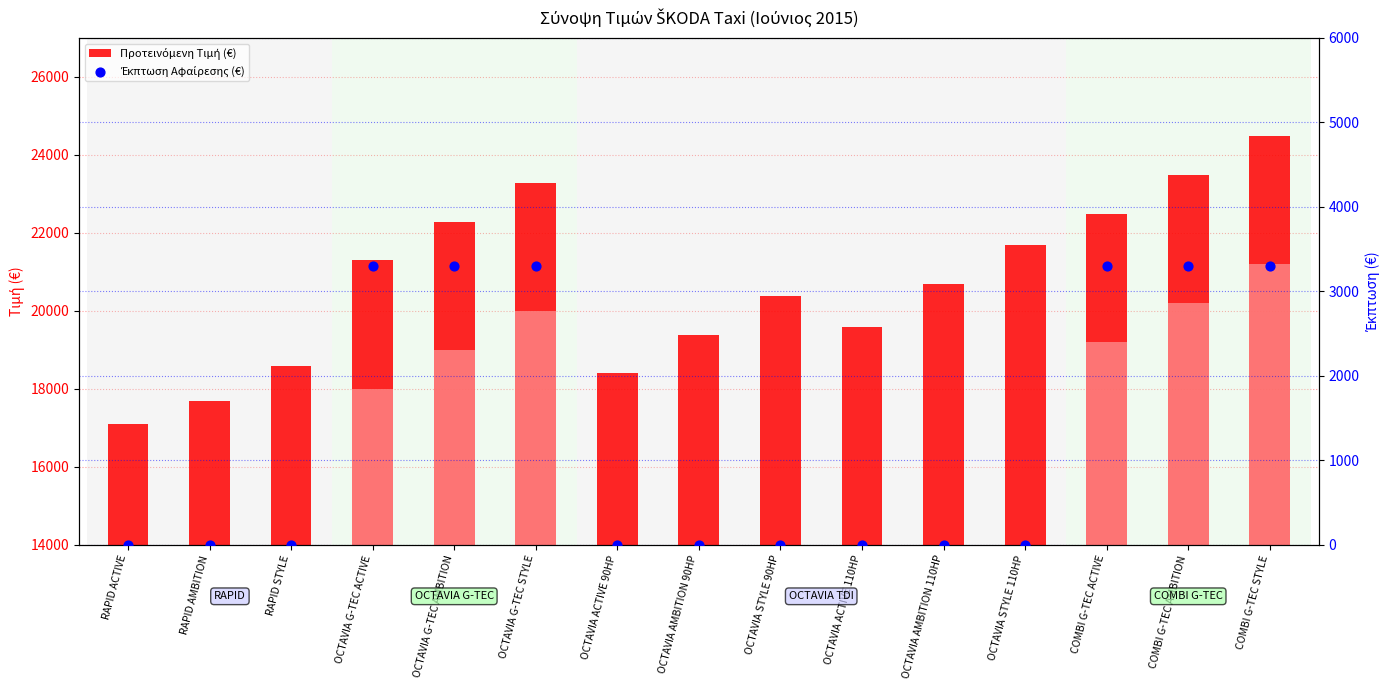

At how many categories does at least one series exceed 4046?

15